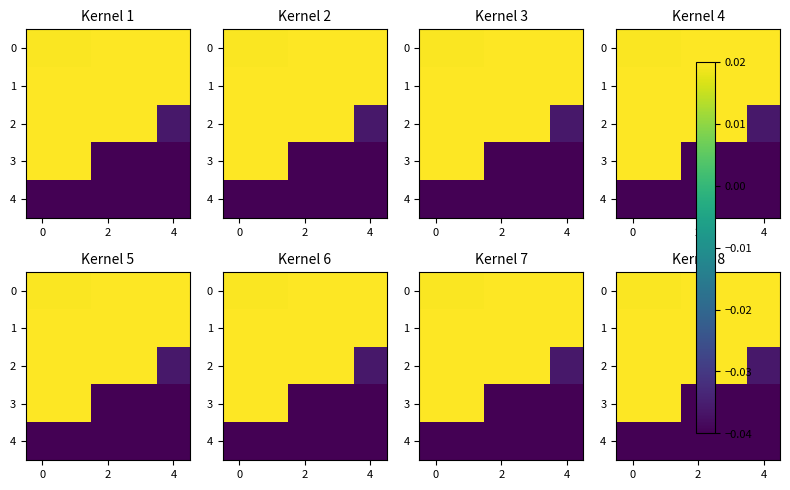

True or false: 3 has a value of -0.1 at 2.

False